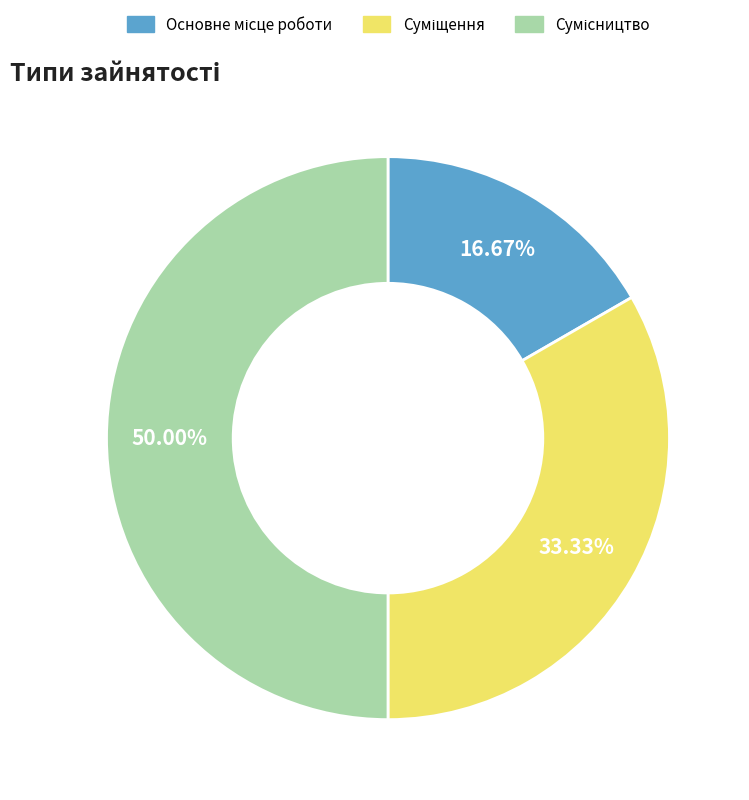

To the nearest percent, what is the average slice percentage?

33%